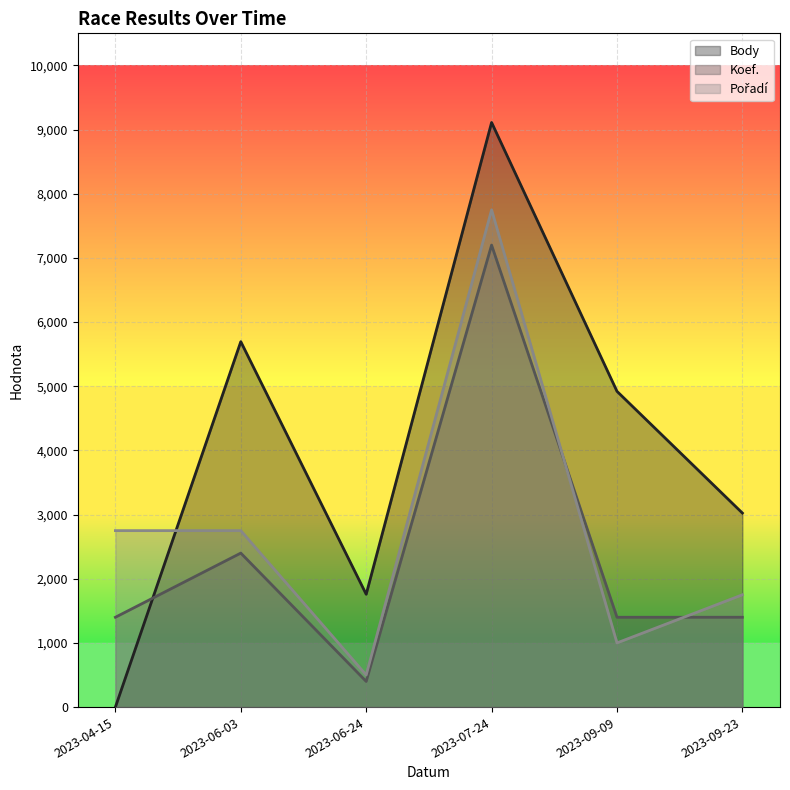

Rank the series by their average value, from lowest to highest.

Koef., Pořadí, Body